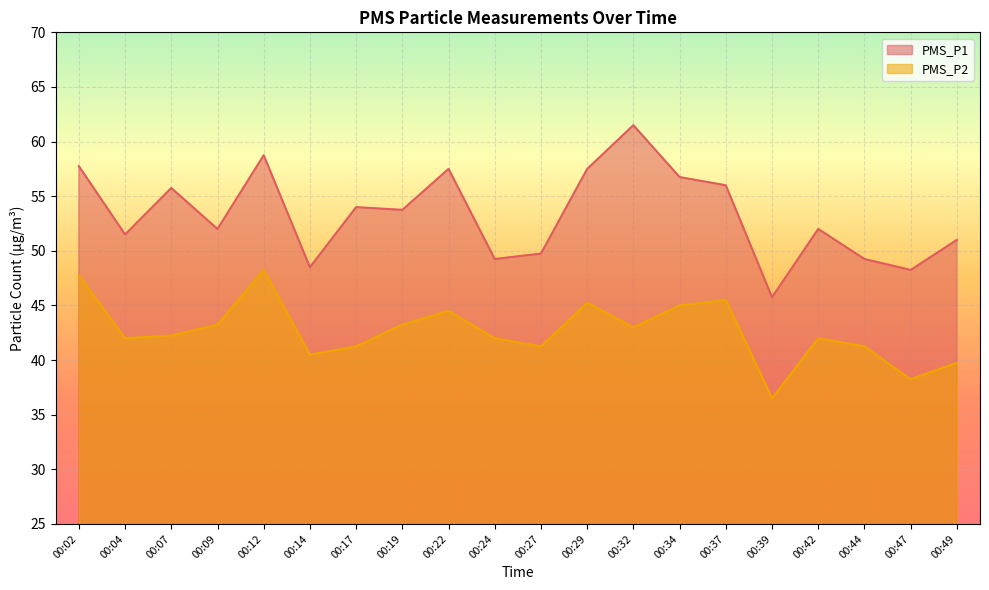

How many data points in PMS_P2 are above 42?

10